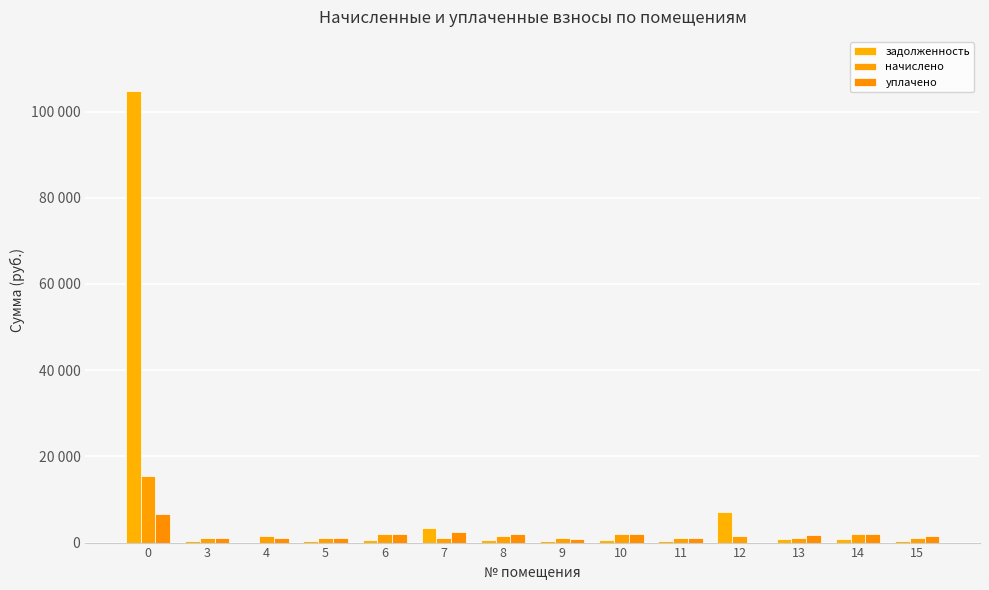

What is the spread (max minus min) of values at 11?

774.3